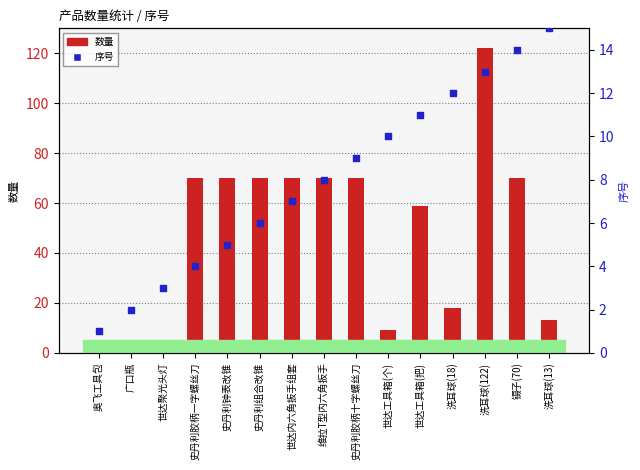

Which series has the largest Y range (max minus min)?

数量